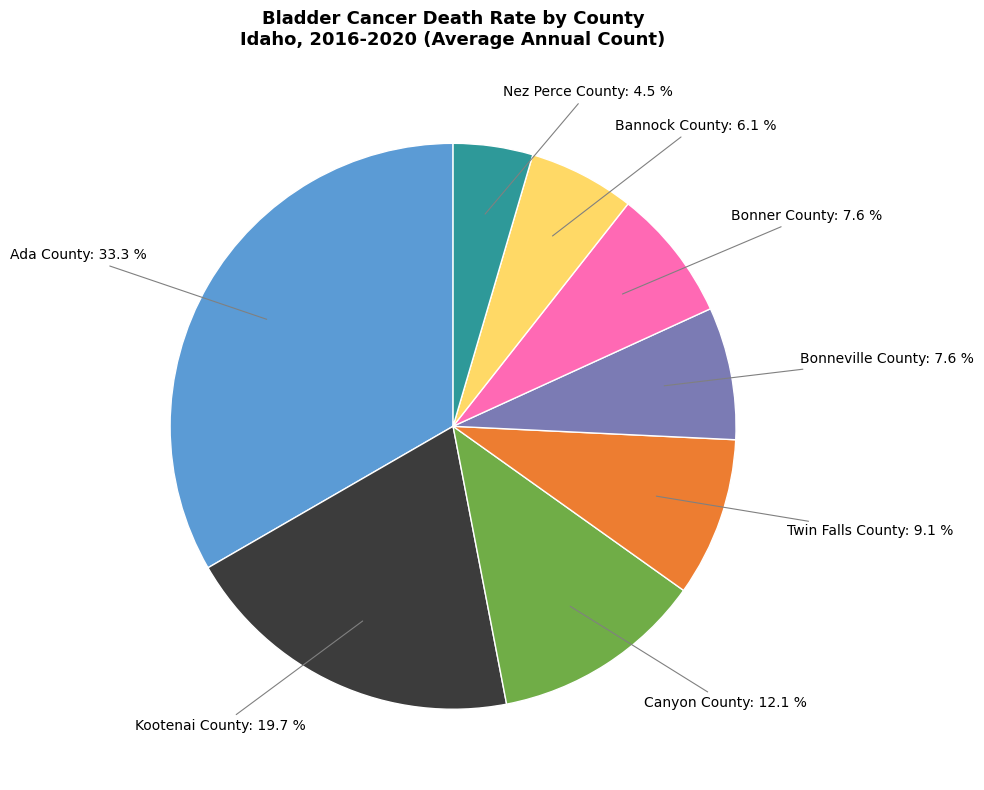

How many slices are in this pie chart?

8